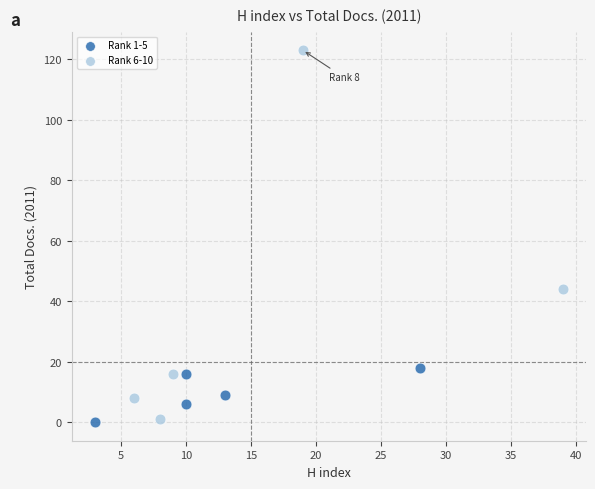

What are all the series names shown in the legend?

Rank 1-5, Rank 6-10